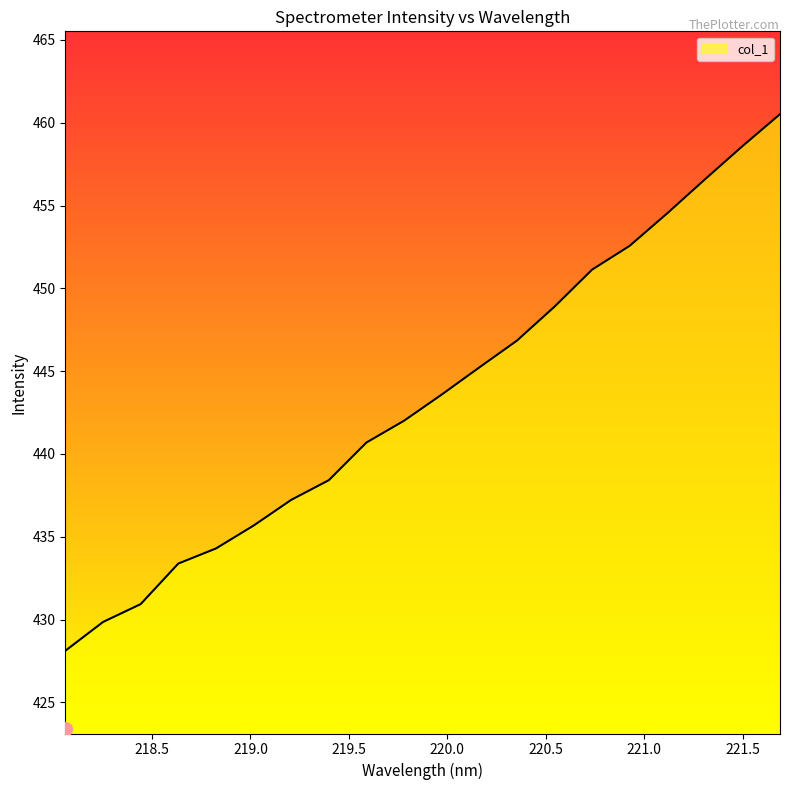

What is the minimum value shown in the chart?

428.1